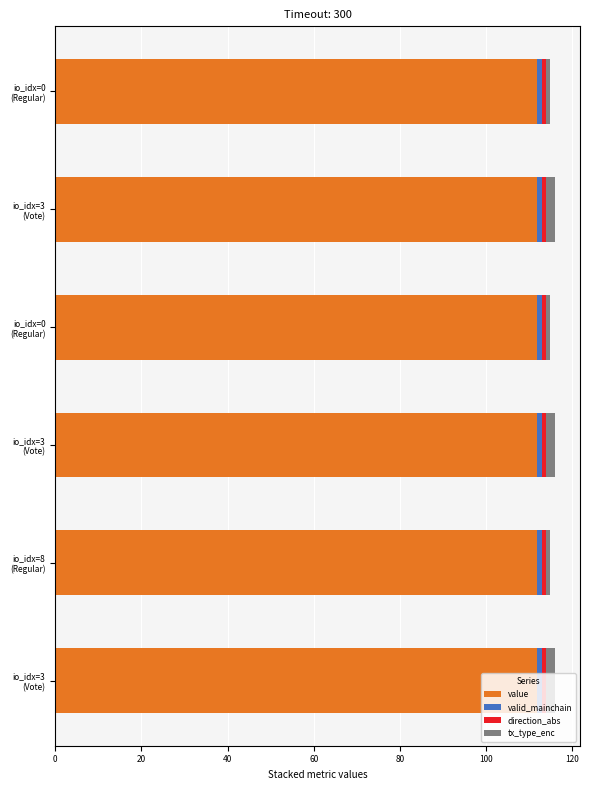

How many categories are shown in the chart?

6